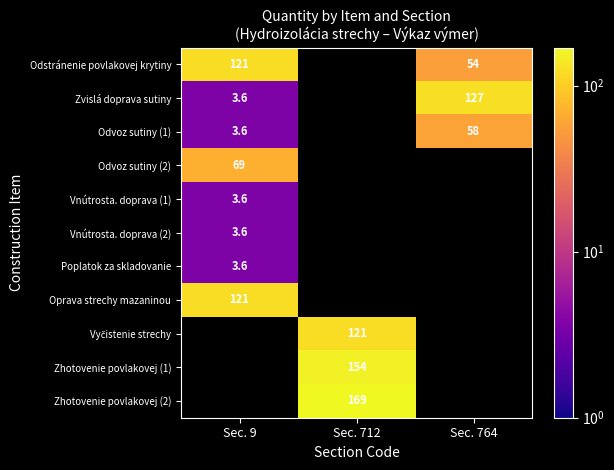

Is it true that Oprava strechy mazaninou equals 121.0 at Sec. 9?

True